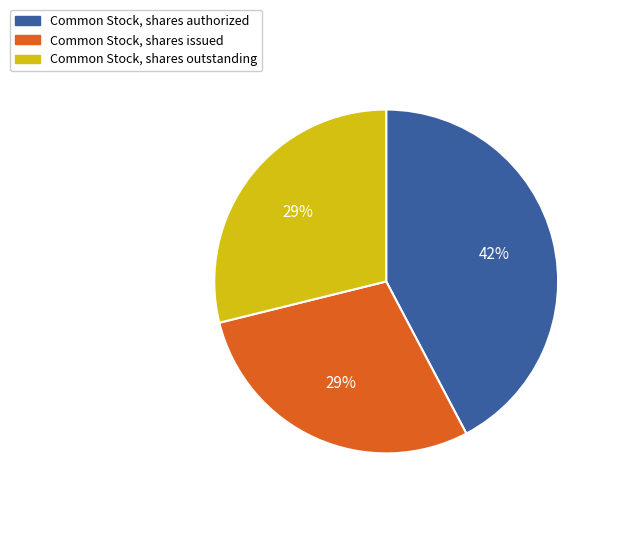

To the nearest percent, what percentage of the pie is Common Stock, shares issued?

29%